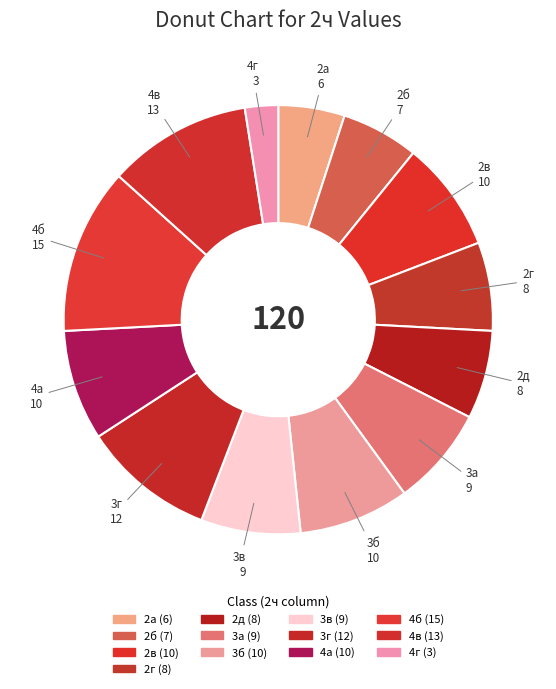

What percentage is the 2д slice, to the nearest percent?

7%